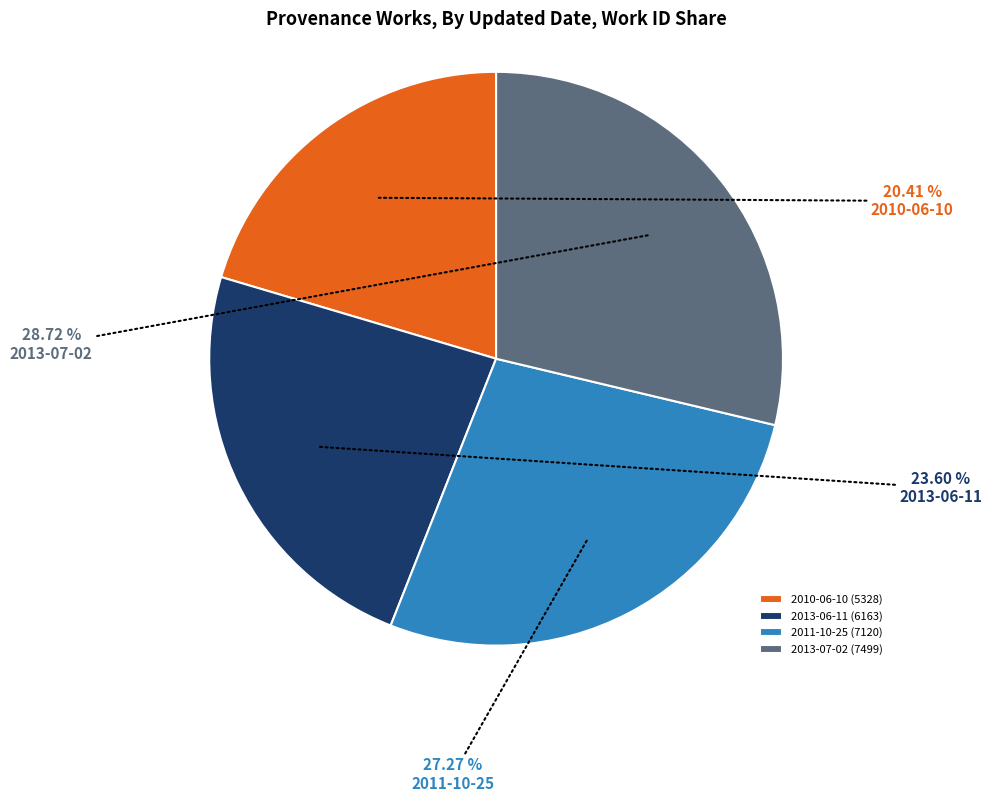

Is there a majority slice in this chart?

No